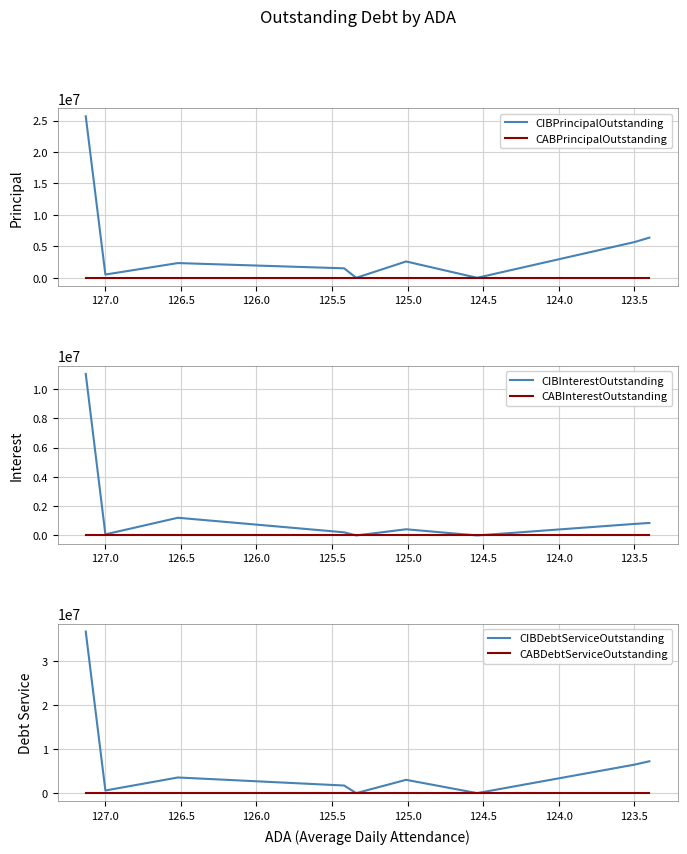

Reading right to left, list all the values displayed in this chart.

CIBPrincipalOutstanding: 6385000.0	5675000.0	0.0	2600000.0	0.0	1509000.0	2345000.0	520000.0	25690000.0
CABPrincipalOutstanding: 0.0	0.0	0.0	0.0	0.0	0.0	0.0	0.0	0.0
CIBInterestOutstanding: 854700.0	786700.0	0.0	421960.0	0.0	214852.0	1208852.5	76000.0	11025644.0
CABInterestOutstanding: 0.0	0.0	0.0	0.0	0.0	0.0	0.0	0.0	0.0
CIBDebtServiceOutstanding: 7239700.0	6461700.0	0.0	3021960.0	0.0	1723852.0	3553852.5	596000.0	36715644.0
CABDebtServiceOutstanding: 0.0	0.0	0.0	0.0	0.0	0.0	0.0	0.0	0.0